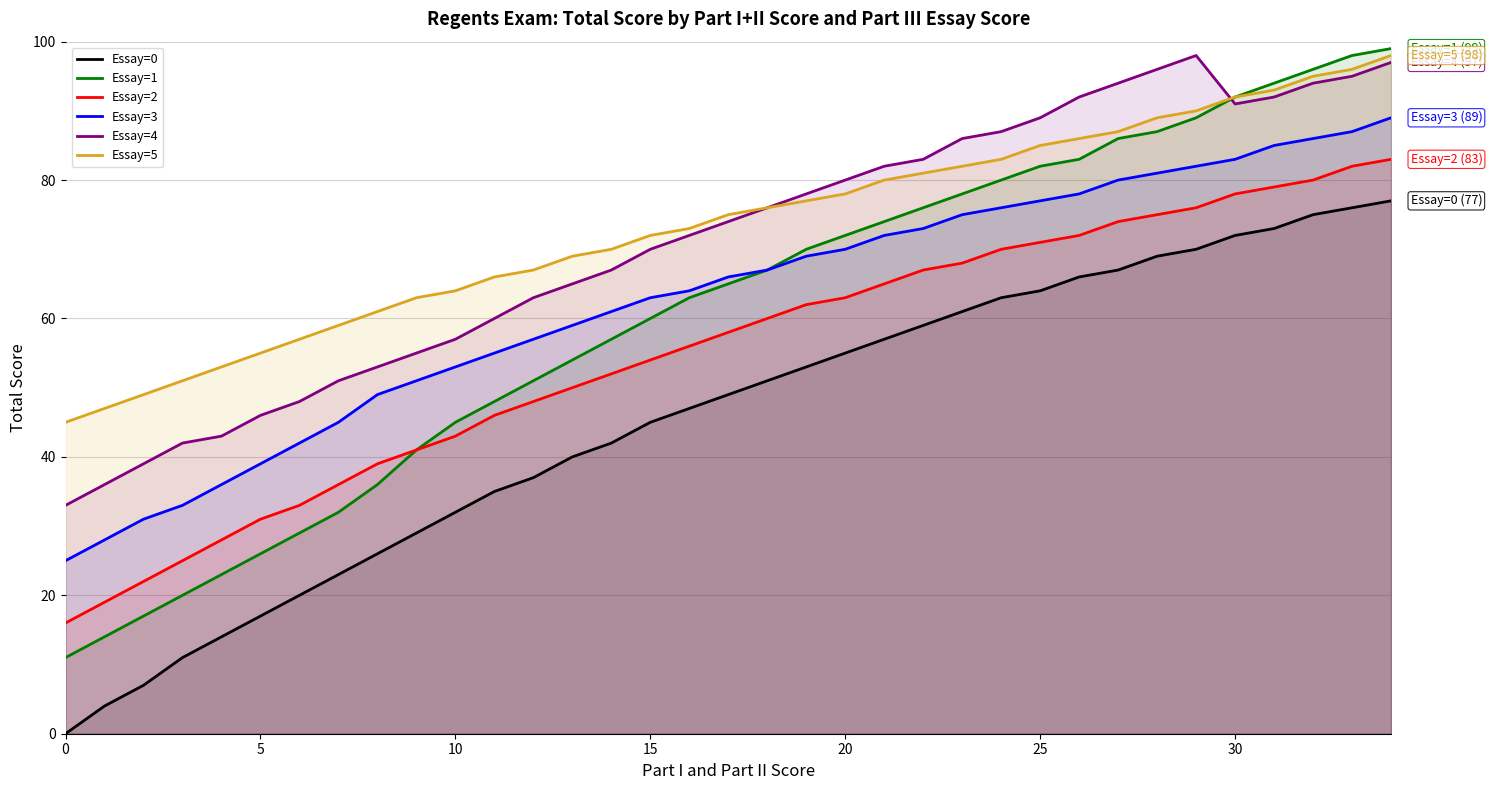

Where does the Essay=0 series first go above 49?

18